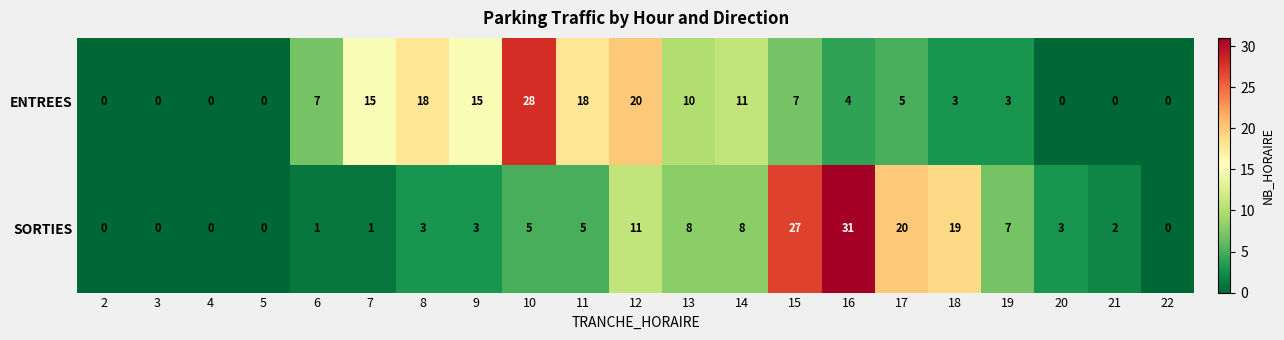

What is the greatest value displayed?

31